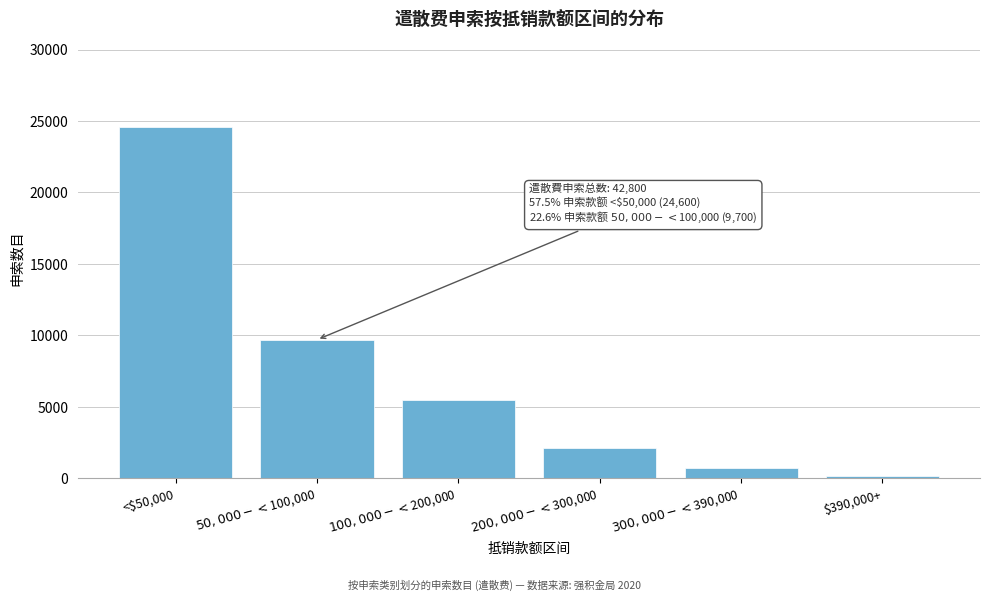

Reading left to right, extract all data points from this chart.

24600	9700	5500	2100	700	200